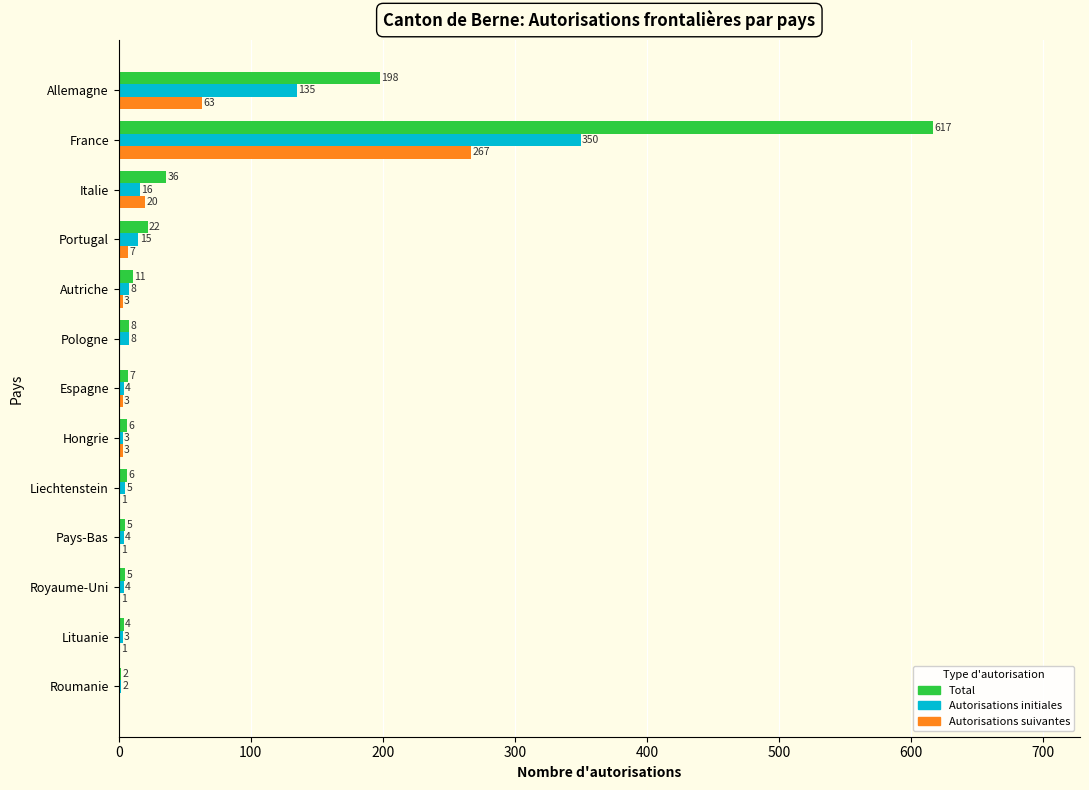

What is the sum of all Autorisations suivantes values?

370